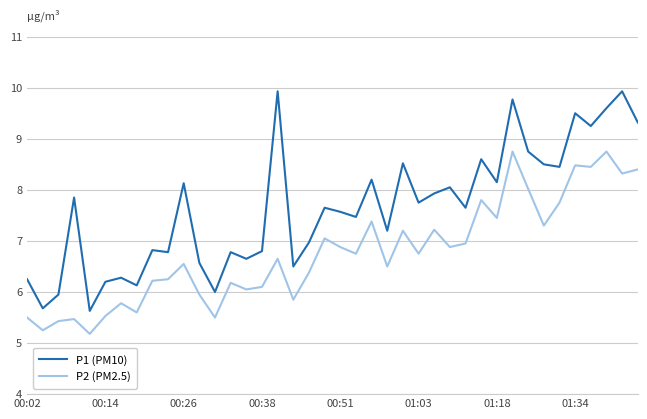

Which series has the largest total across all categories?

P1 (PM10)